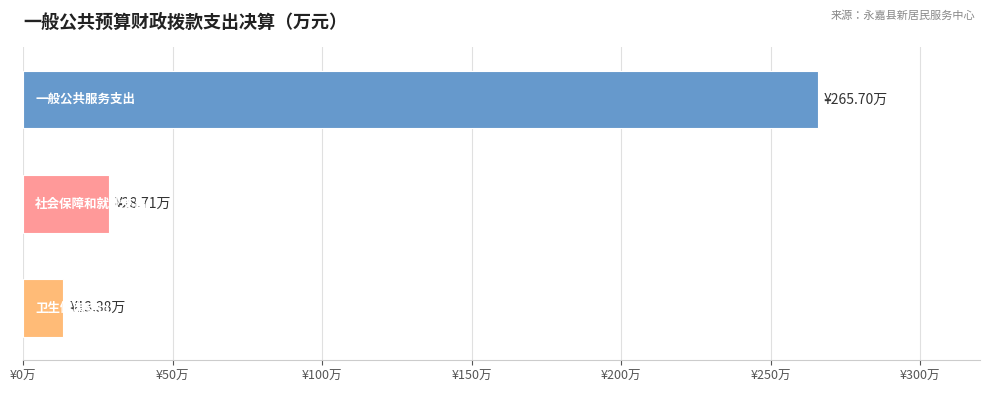

Are the bars horizontal?

Yes